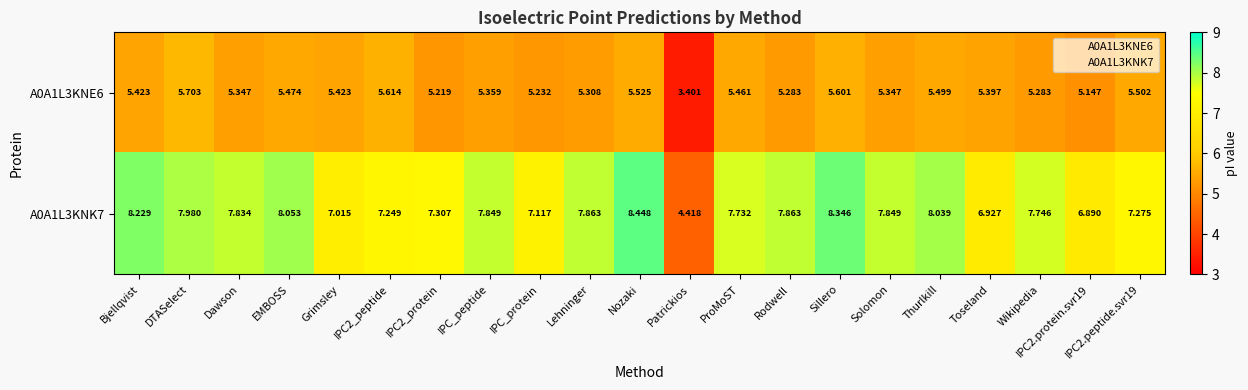

What is the total value across all series at IPC2_protein?

12.5